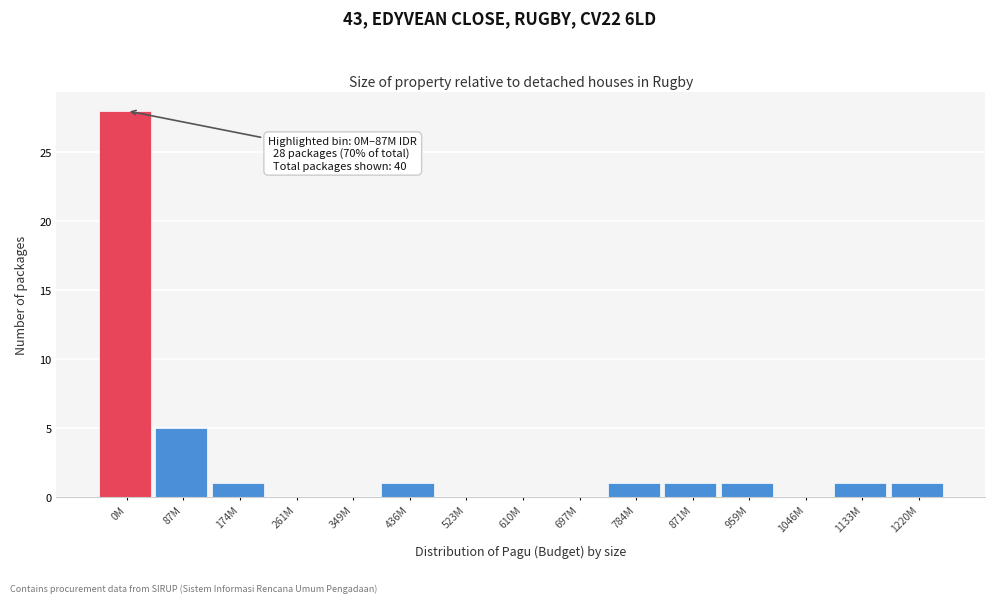

Reading left to right, list all the values displayed in this chart.

0M=28	87M=5	174M=1	261M=0	349M=0	436M=1	523M=0	610M=0	697M=0	784M=1	871M=1	959M=1	1046M=0	1133M=1	1220M=1